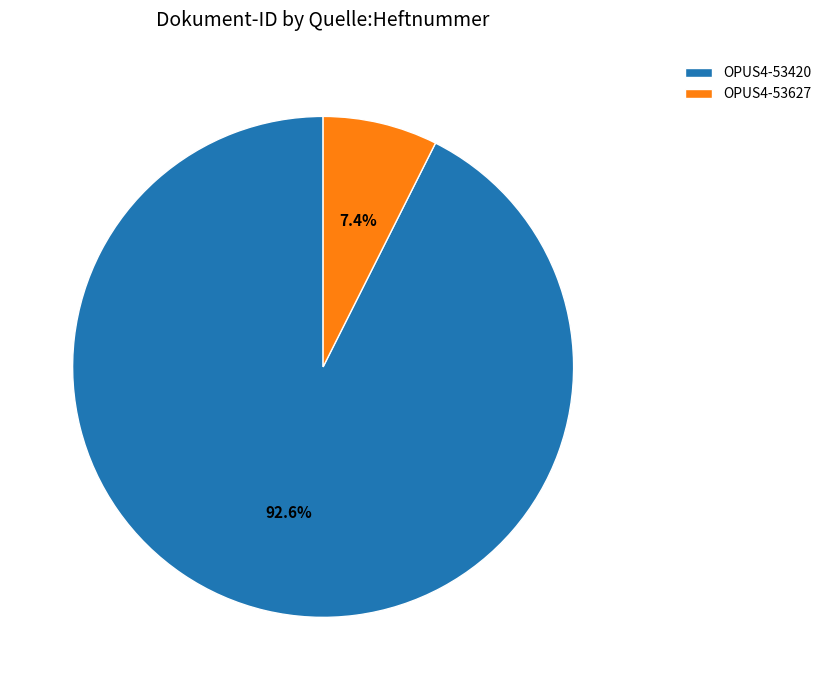

Rank the categories by value from lowest to highest.

OPUS4-53627, OPUS4-53420